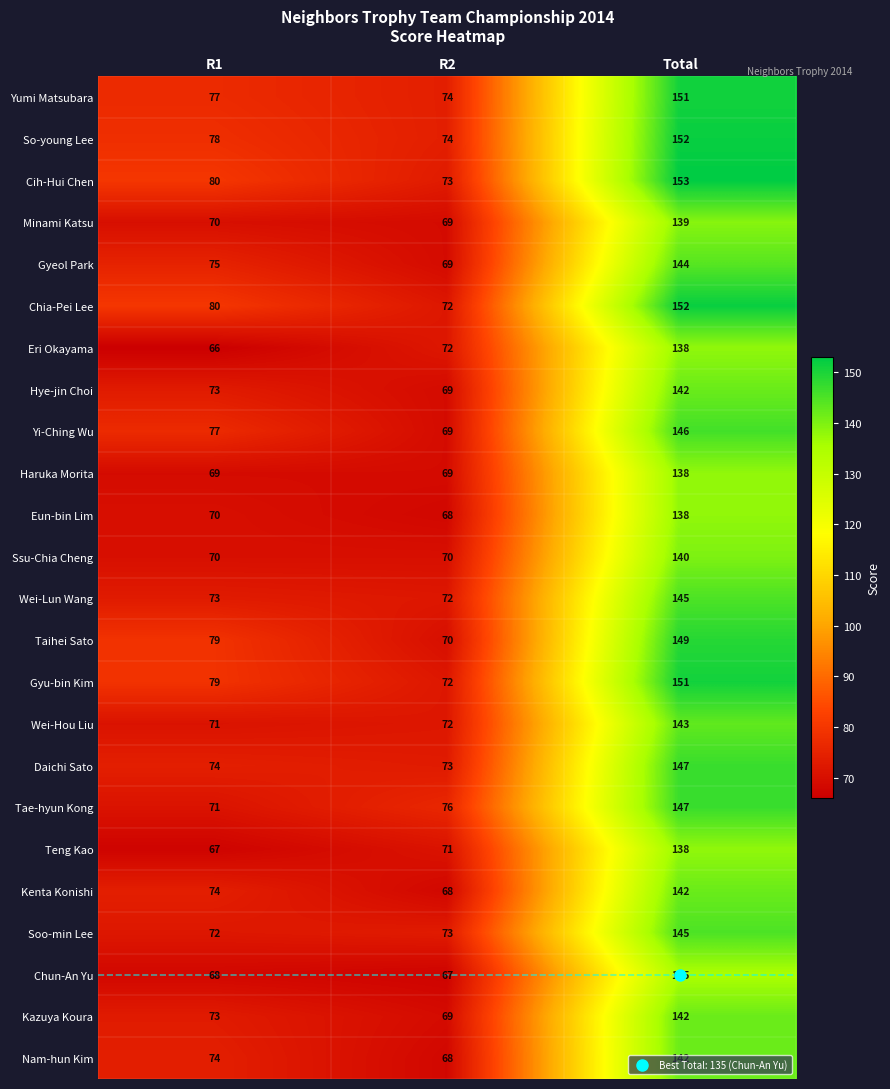

What is the spread (max minus min) of values at R1?

14